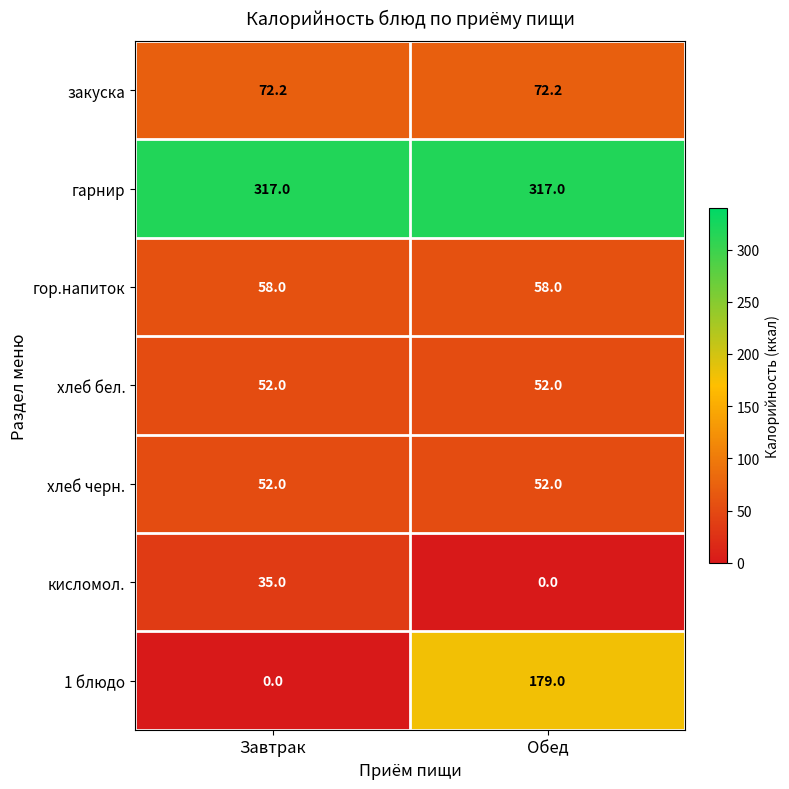

What is the maximum value for хлеб черн.?

52.0